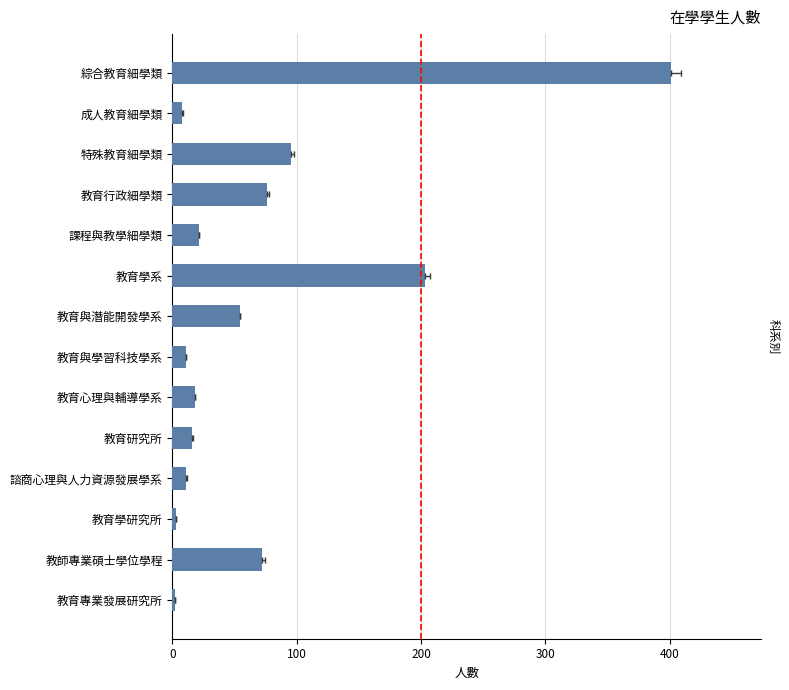

What is the value of the 12th bar from the left?

95